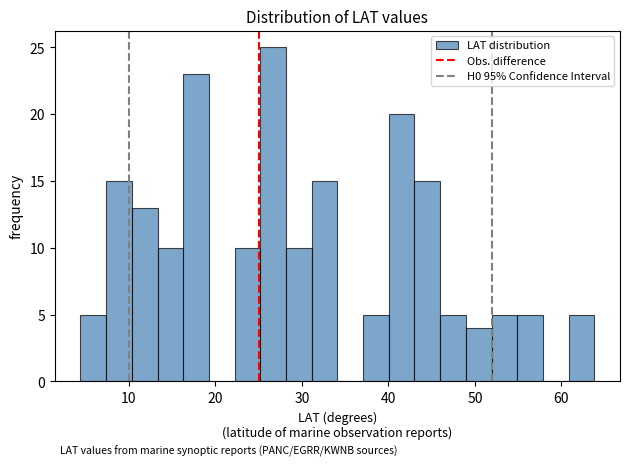

Read against the x-axis, roughly where is the centre of the tallest bar?

27